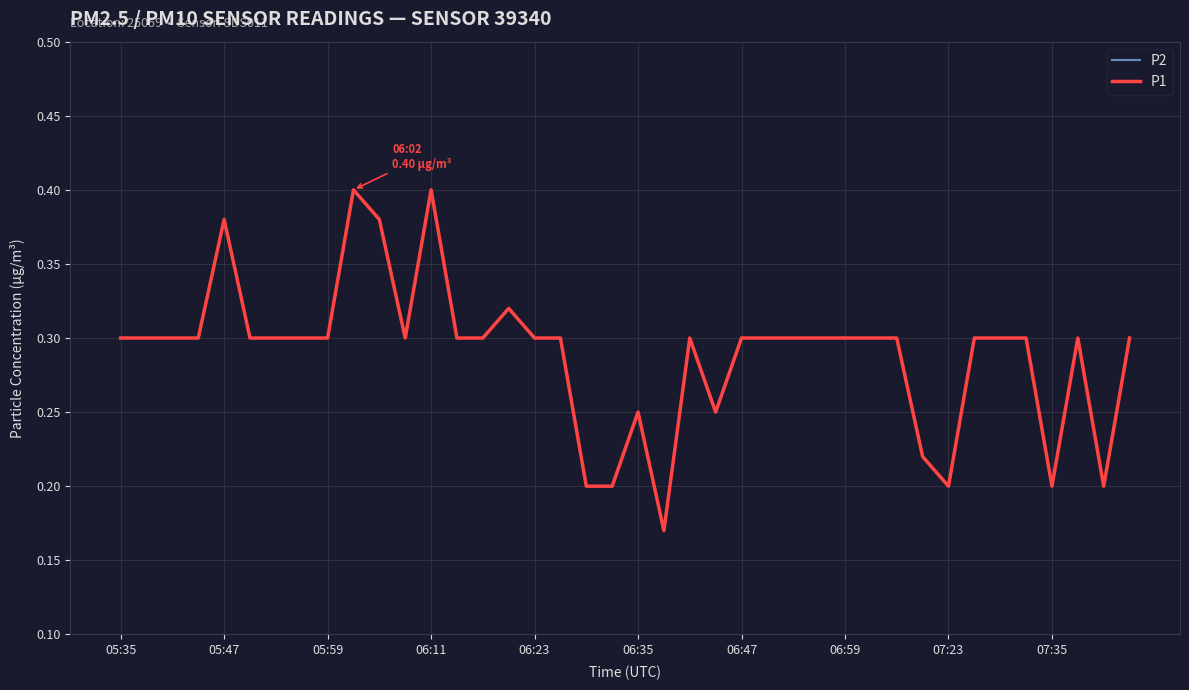

What is the value of the P2 point at the 38th from the left?

0.3